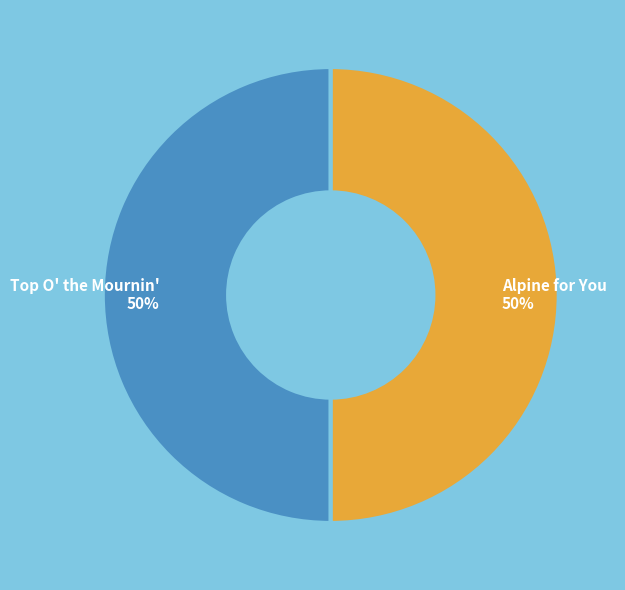

Is it true that Alpine for You is 50% of the pie?

True